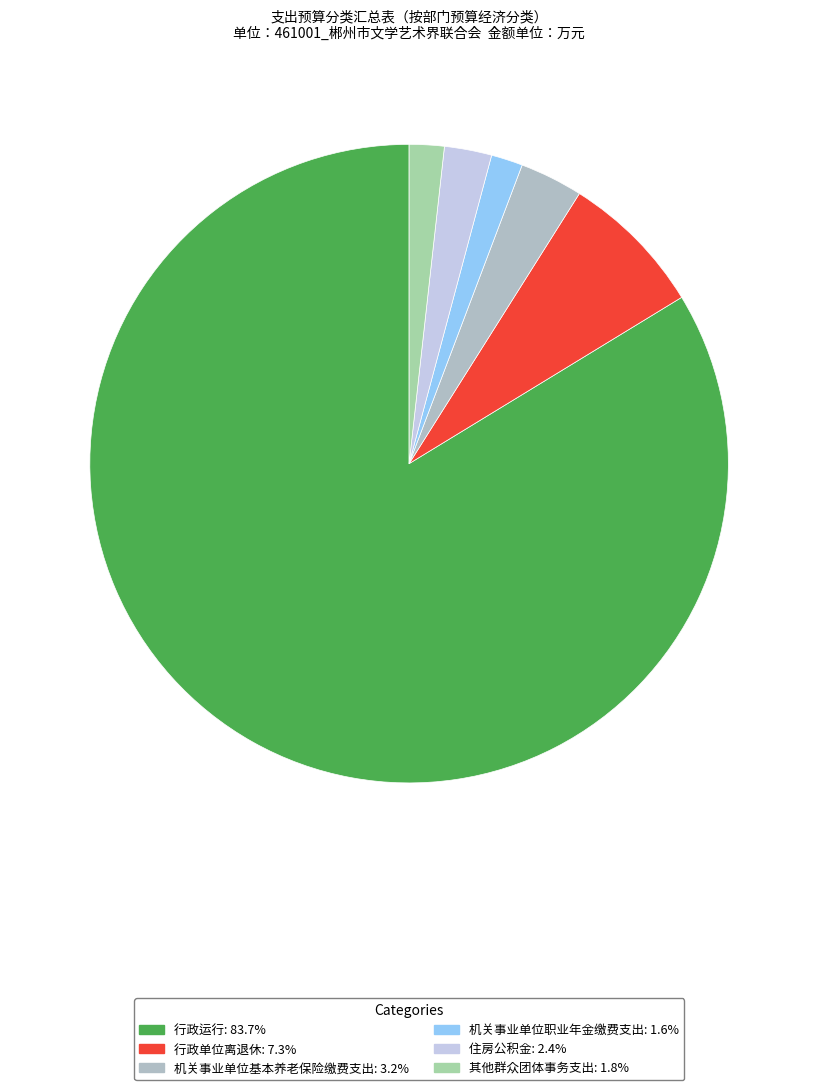

To the nearest percent, what is the average slice percentage?

17%